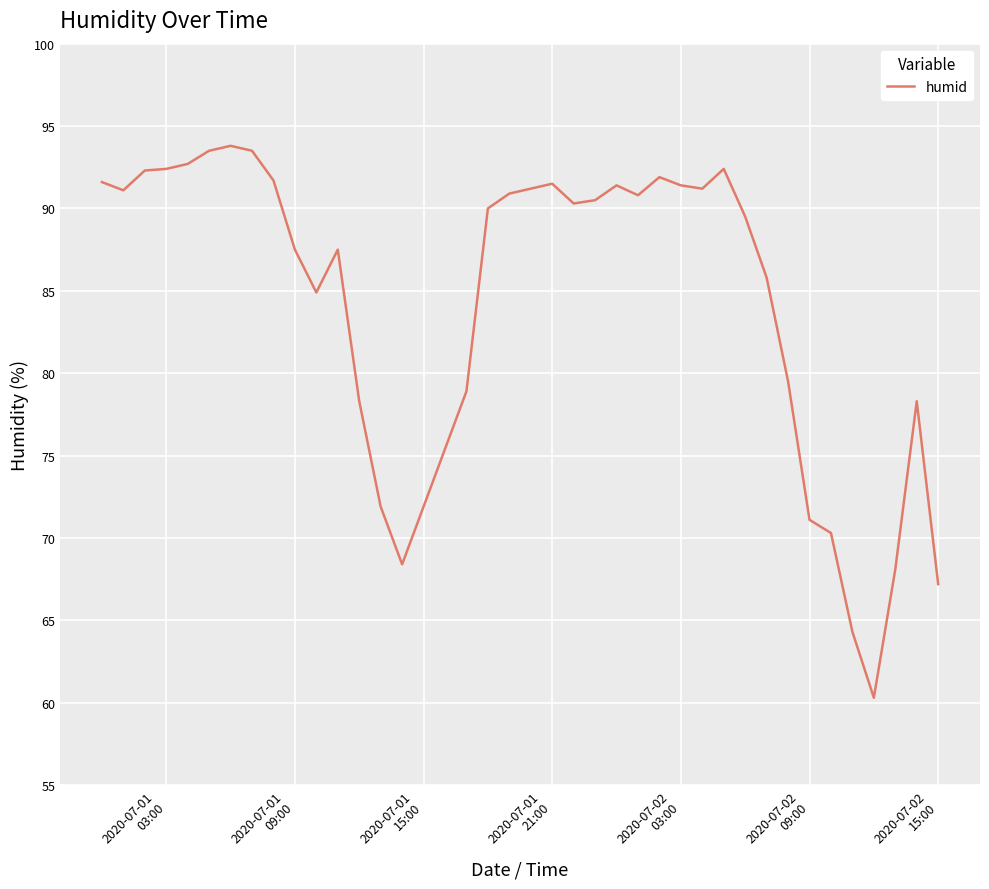

What is the maximum value shown in the chart?

93.8